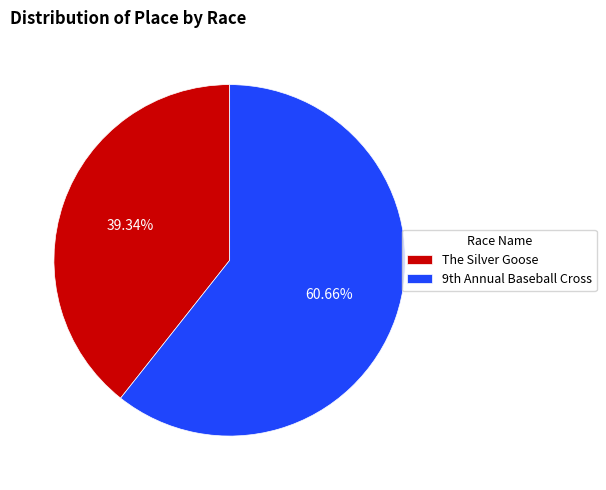

What portion of the pie excludes The Silver Goose?

60.7%